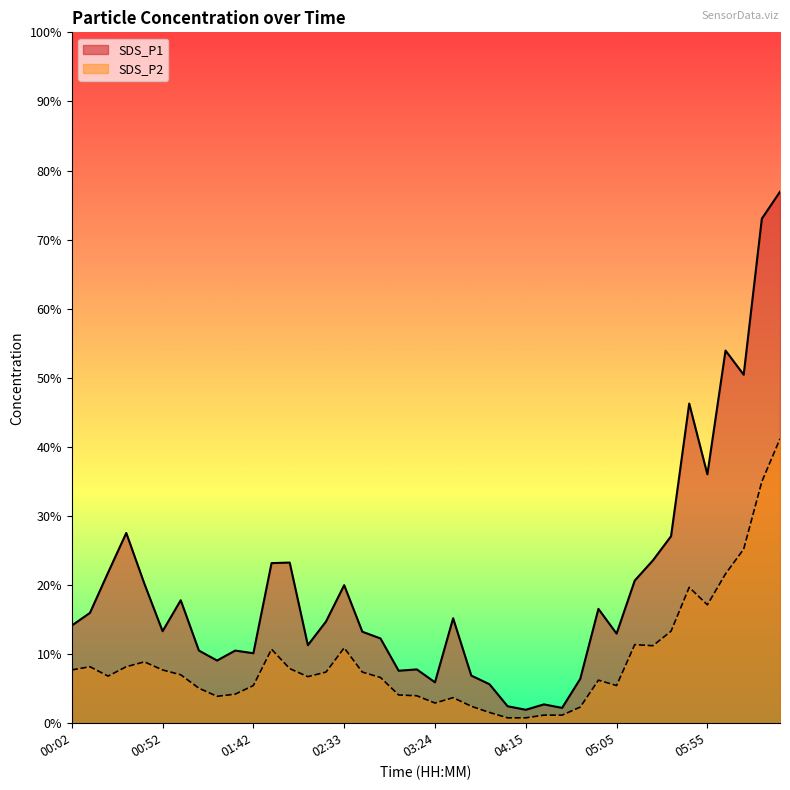

Where is SDS_P1 nearest to the value 10?

05:55